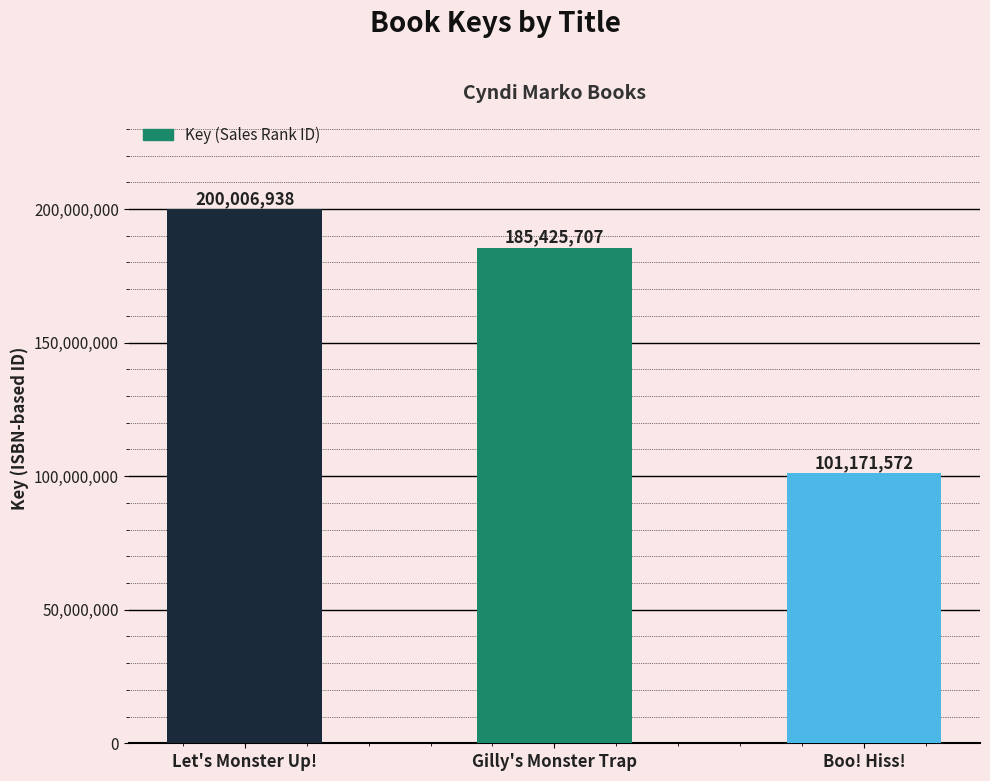

Which category has the highest value across all series?

Let's Monster Up!